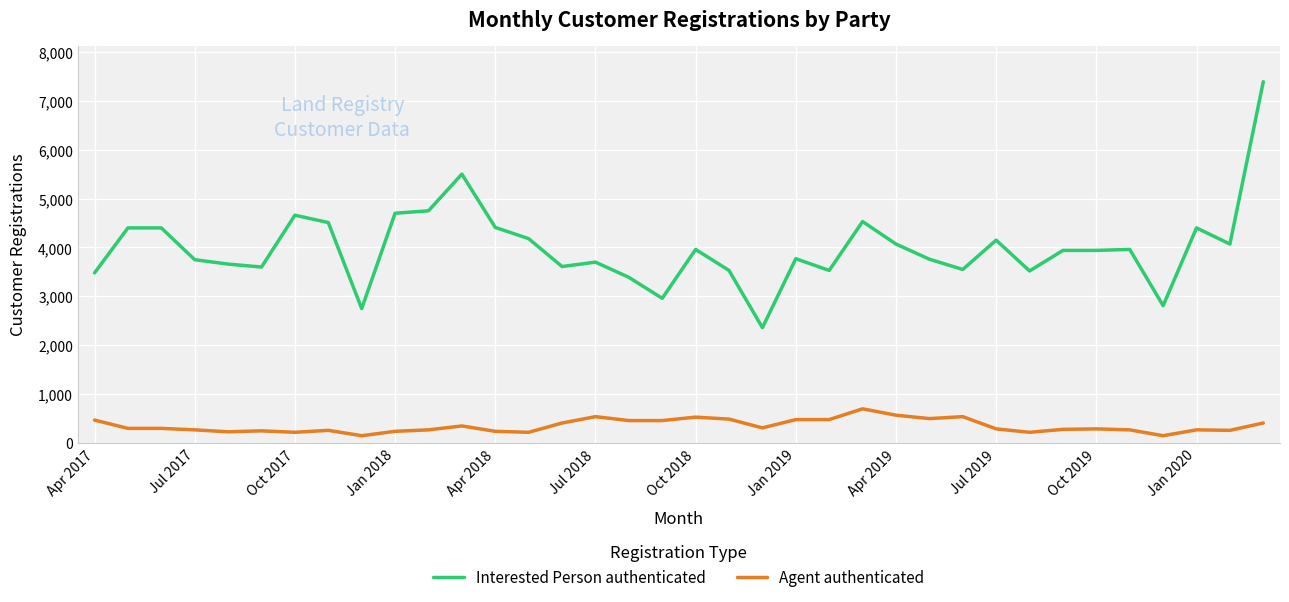

Which series has the largest total across all categories?

Interested Person authenticated